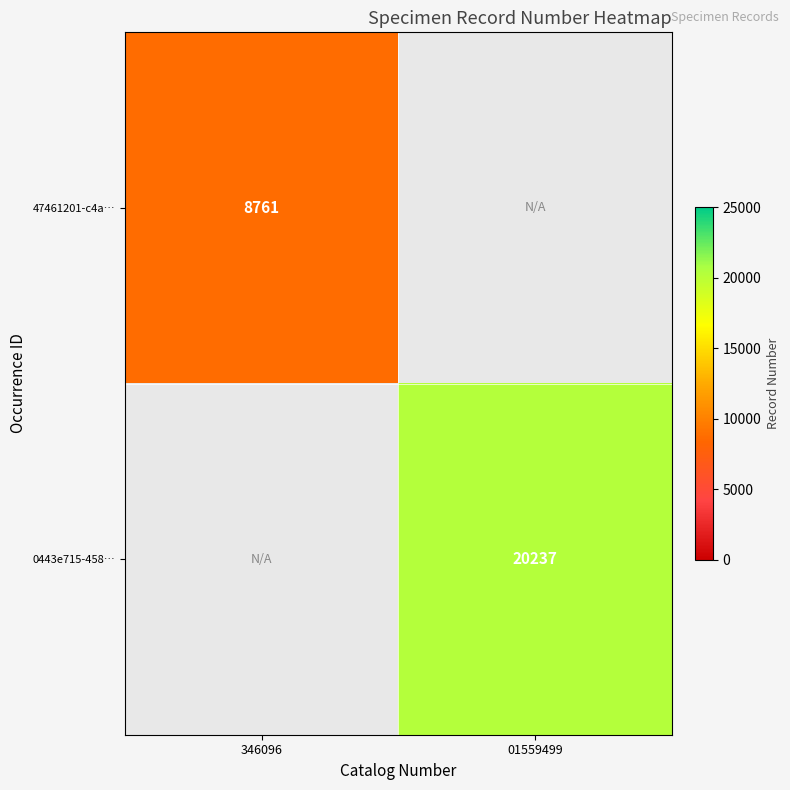

The 0443e715-458… series shows 20237 at 01559499. True or false?

True